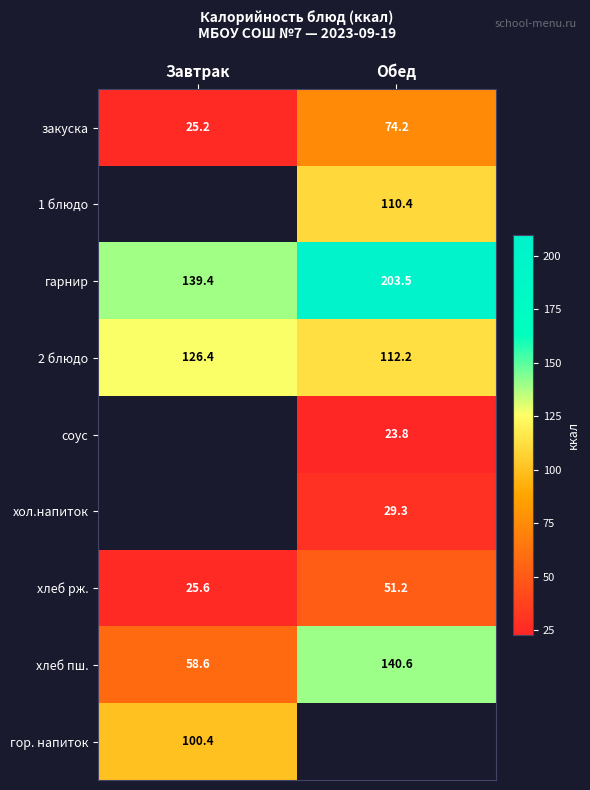

At which label does закуска reach its minimum?

Завтрак